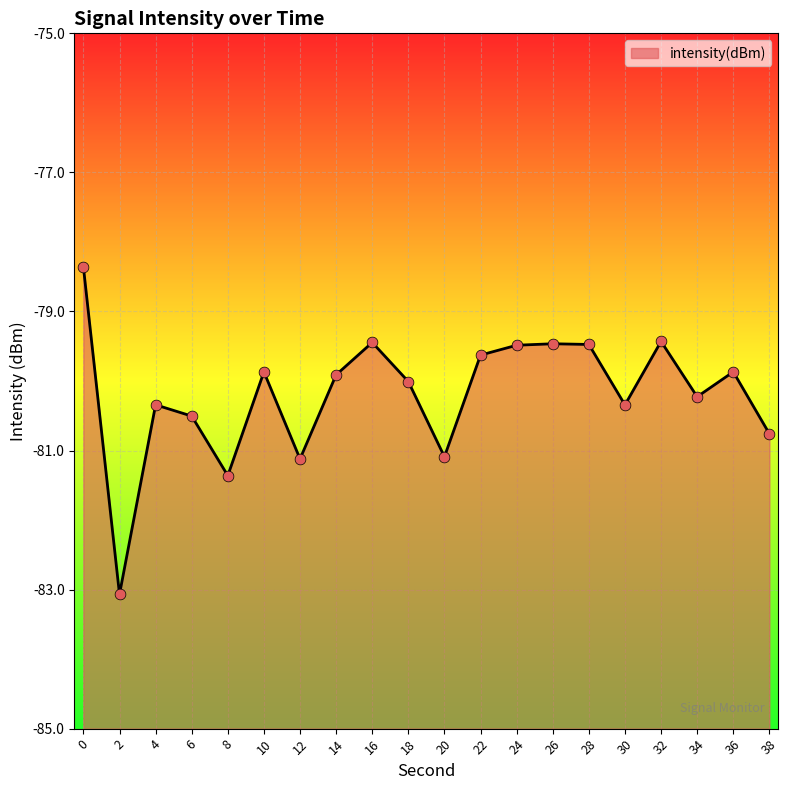

What is the change in value from 36 to 38?

-0.9